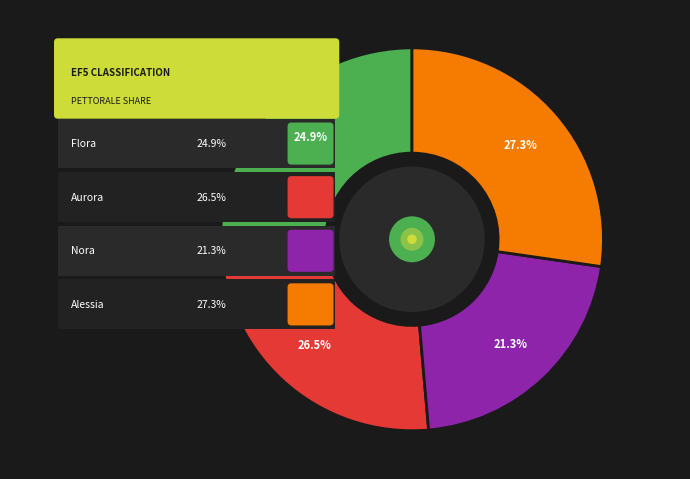

Which has a higher value, MELANI Aurora or TESSARIS Nora?

MELANI Aurora